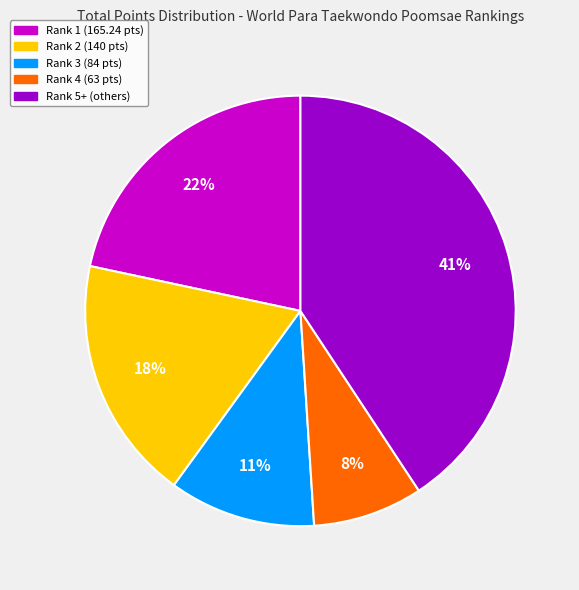

To the nearest percent, what is the average slice percentage?

20%